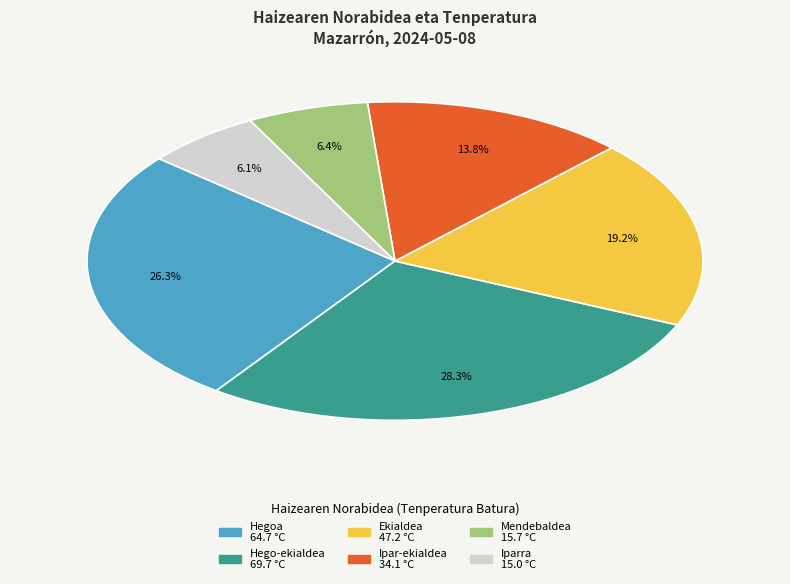

Is there any slice that represents more than half of the pie?

No